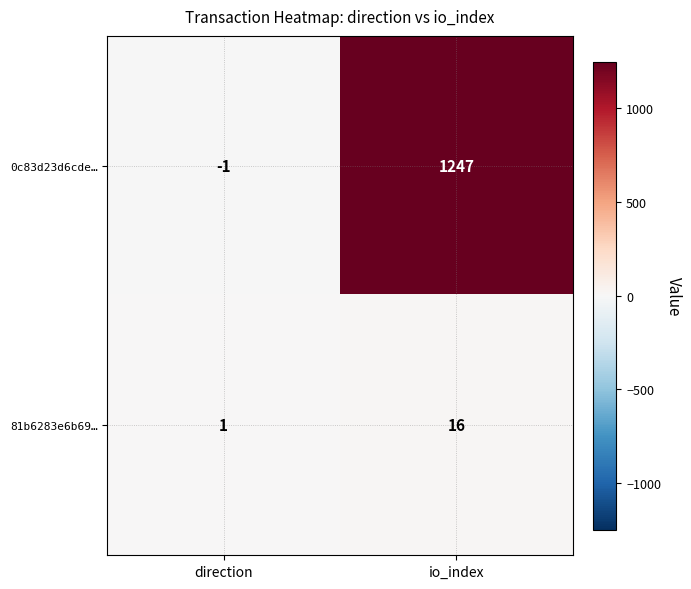

Reading right to left, transcribe all the data shown in this chart.

0c83d23d6cde…: io_index=1247	direction=-1
81b6283e6b69…: io_index=16	direction=1